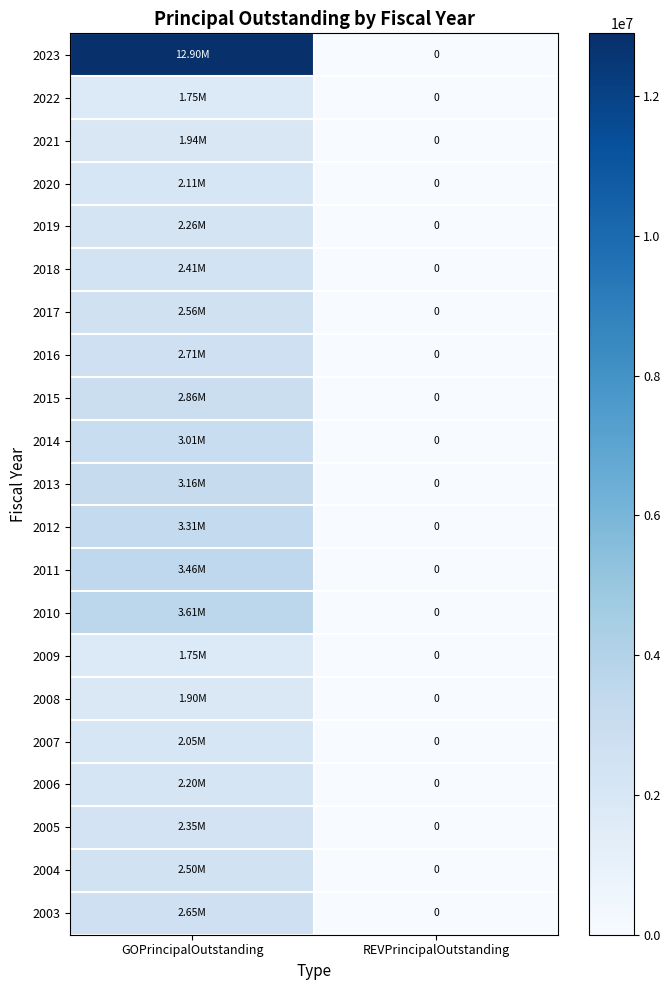

Is it true that 2012 equals 0 at REVPrincipalOutstanding?

True